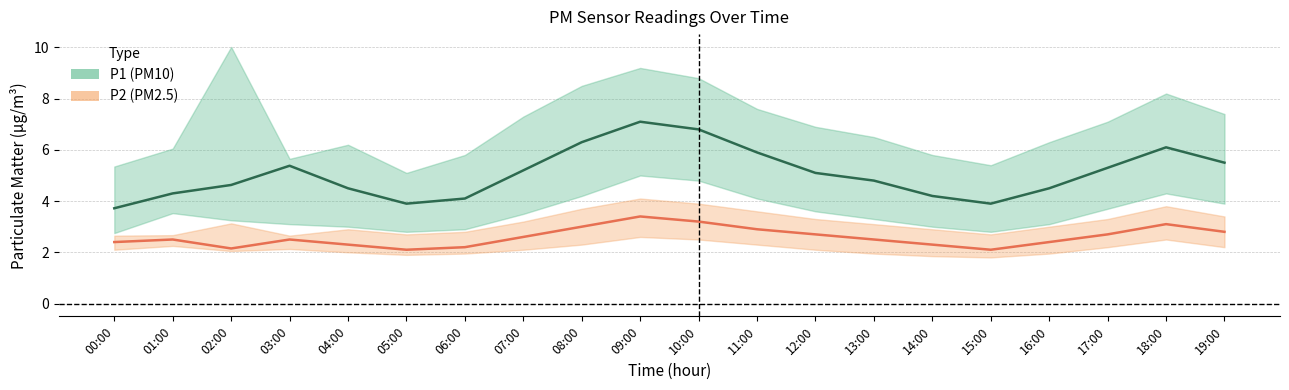

What are all the series names shown in the legend?

P1 (PM10), P2 (PM2.5)